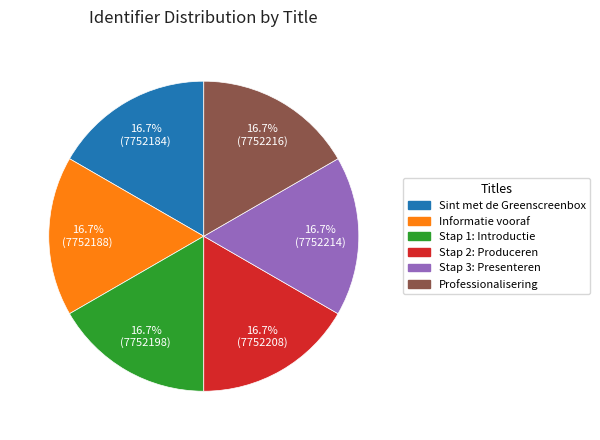

To the nearest percent, what is the combined percentage of Sint met de Greenscreenbox and Stap 3: Presenteren?

33%